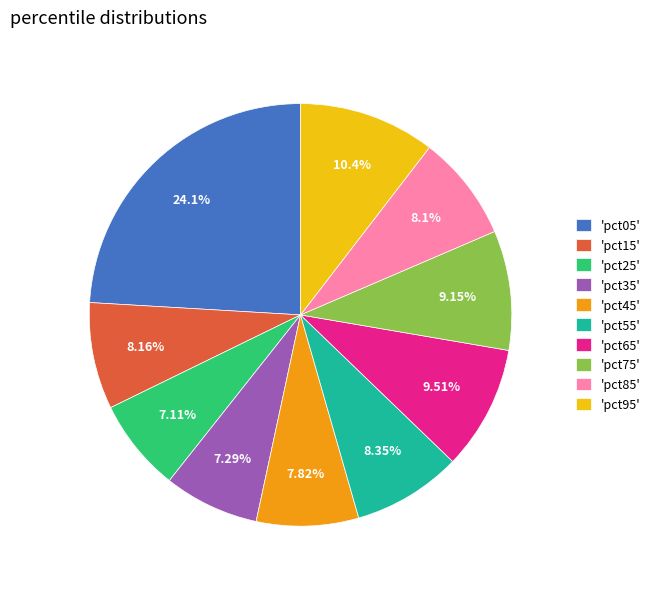

To the nearest percent, what is the difference between the largest and smallest slice percentages?

17%